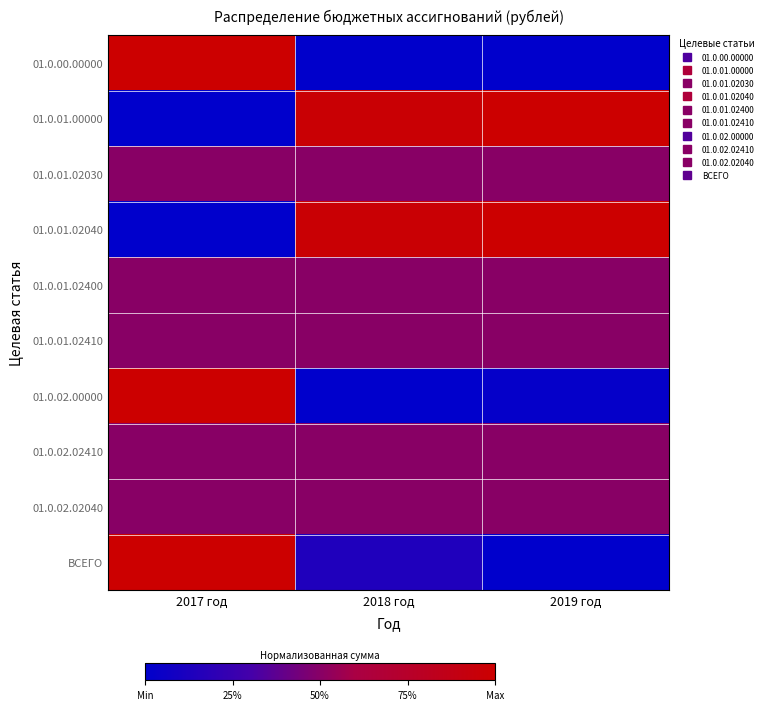

How many data points does each series have?

3